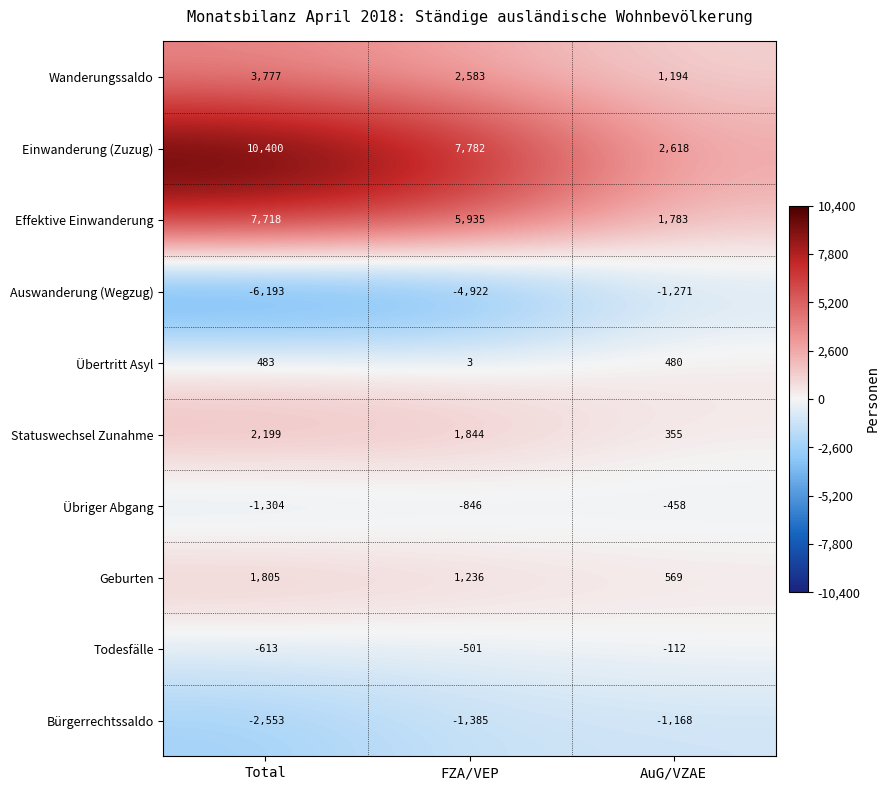

What is the smallest value displayed?

-6193